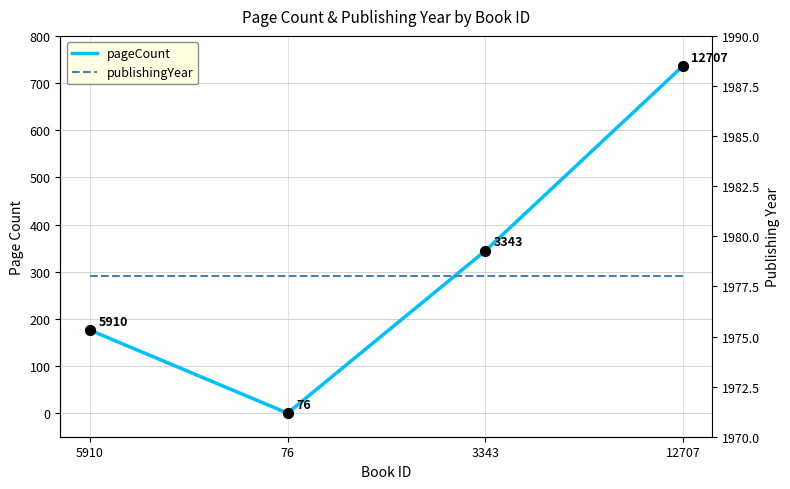

Which series contains the highest Y value?

publishingYear